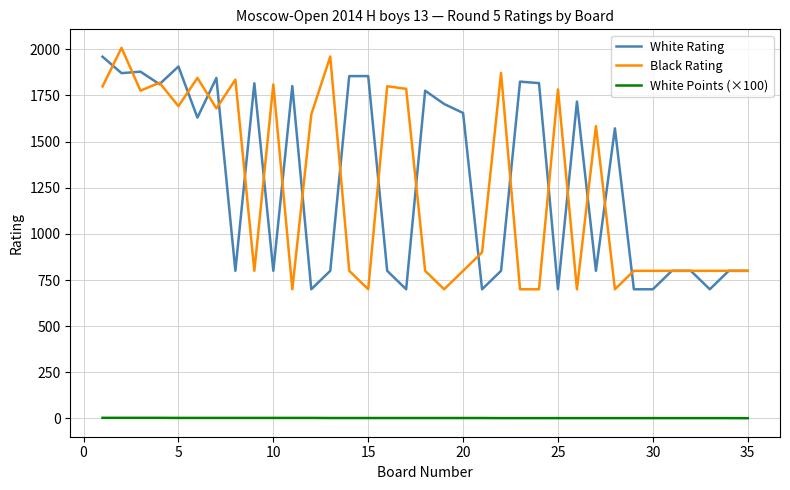

True or false: Black Rating and White Points (×100) intersect in this chart.

False